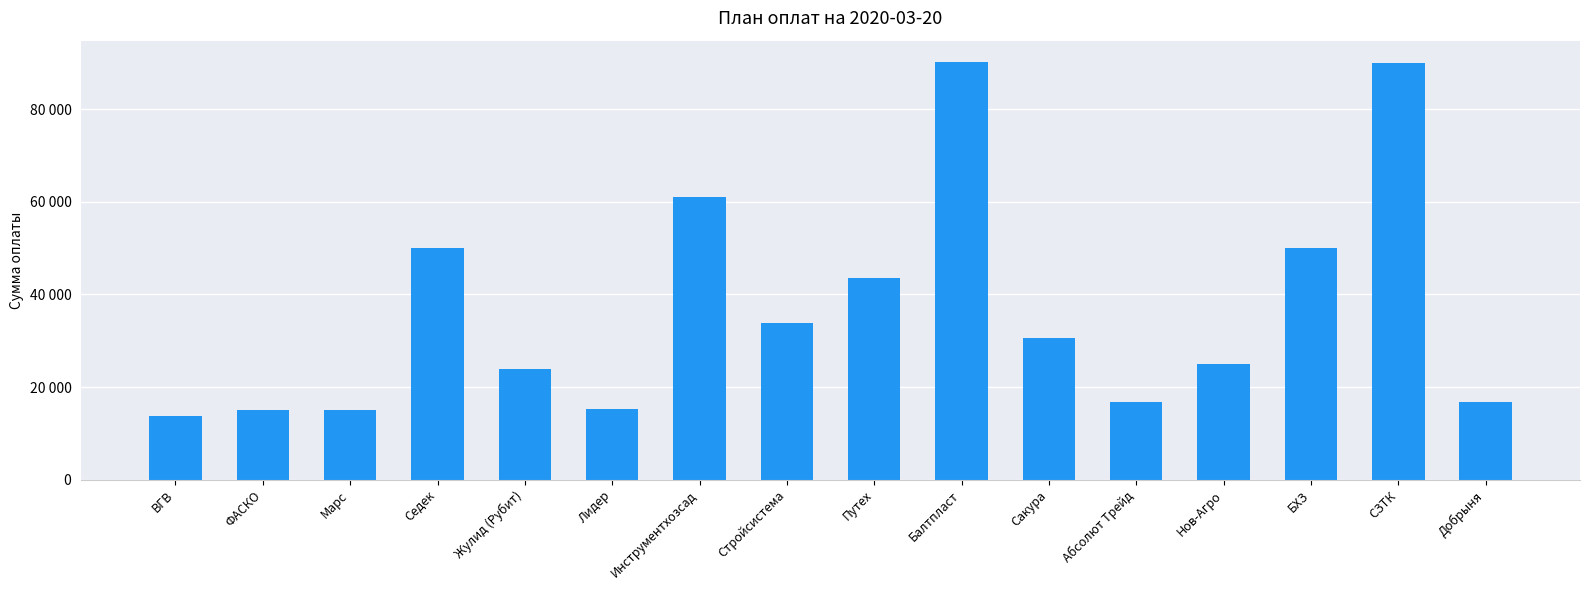

How many bars are there in total?

16